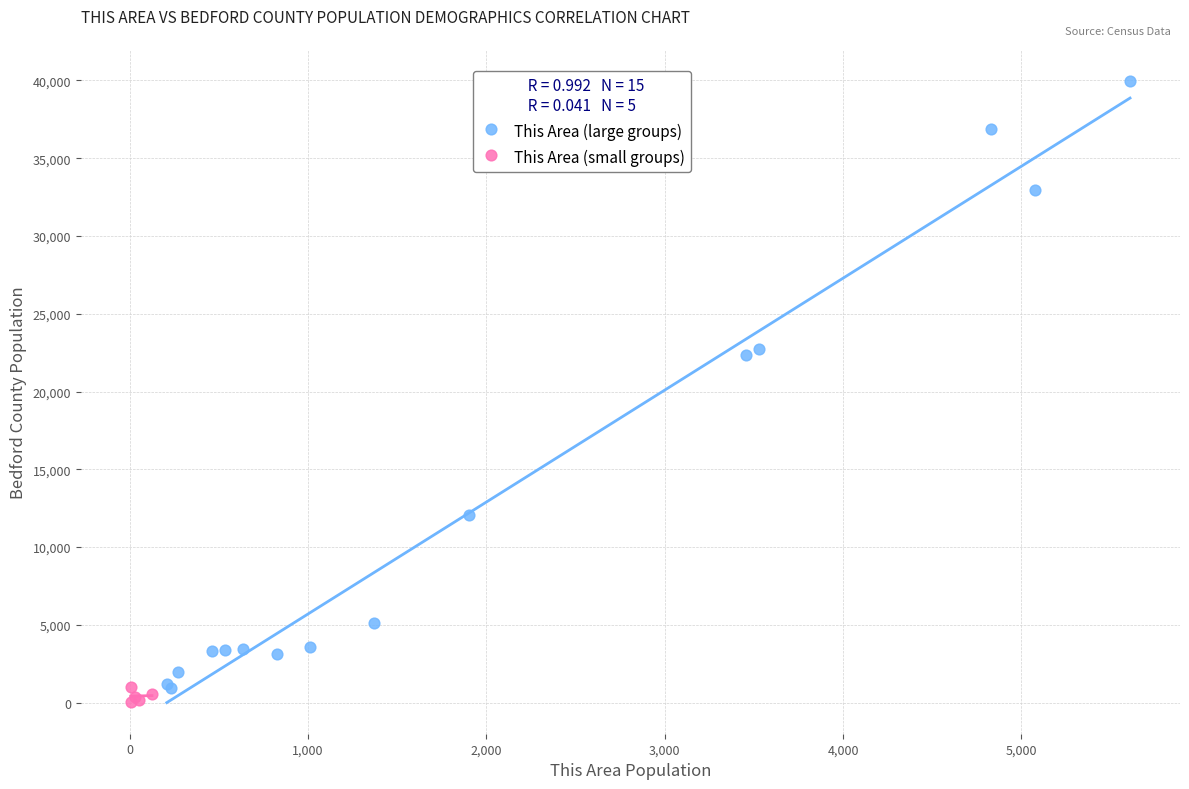

Which series reaches the maximum Y coordinate?

This Area (large groups)